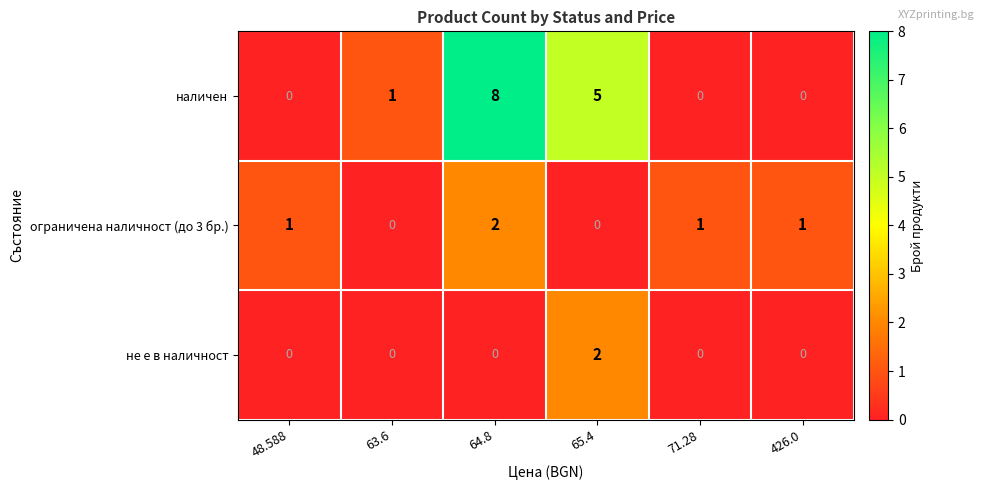

True or false: не е в наличност has a value of 0 at 64.8.

True